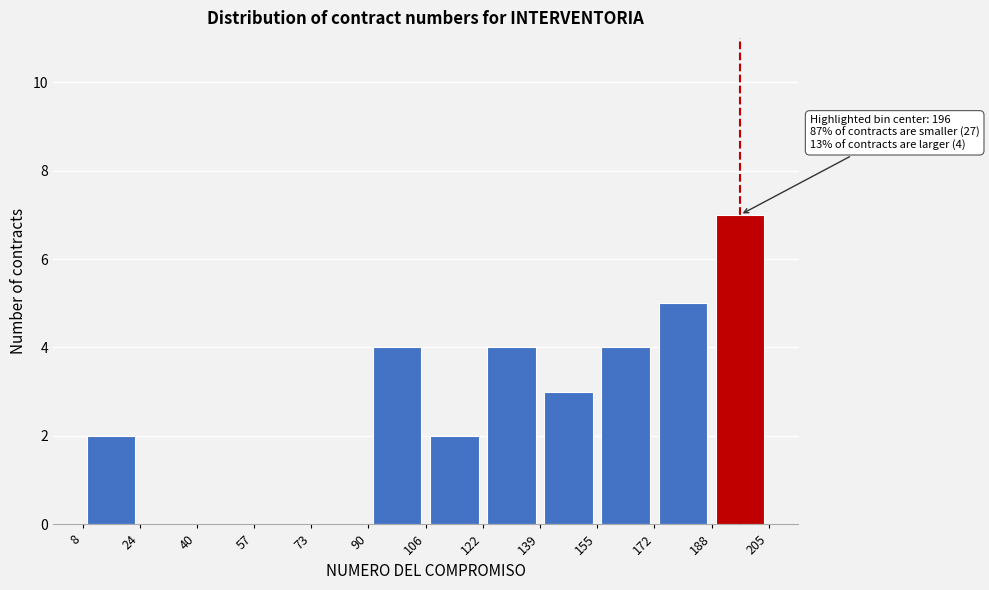

Which range on the x-axis has the tallest bar?

188 to 205